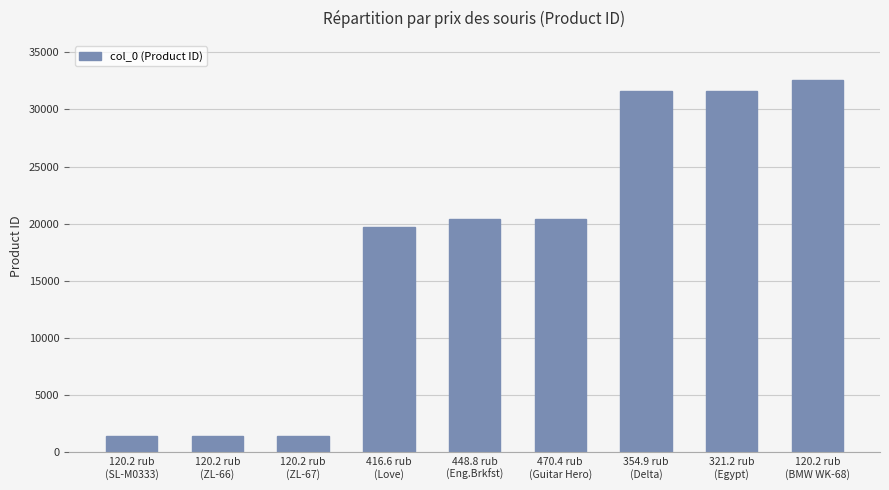

Which has a higher value, 321.2 rub
(Egypt) or 120.2 rub
(SL-M0333)?

321.2 rub
(Egypt)